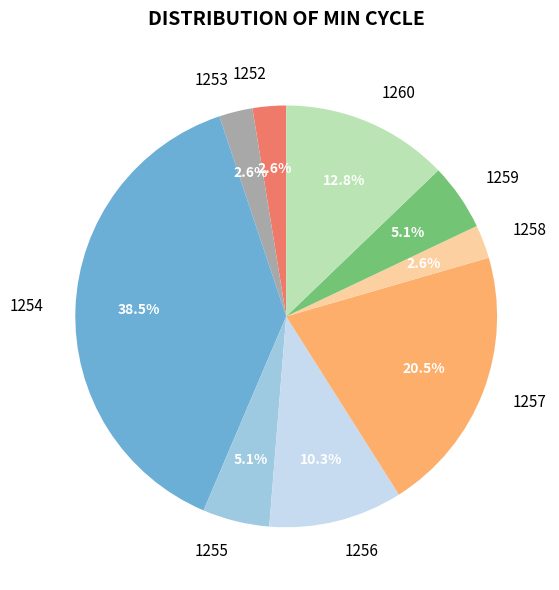

To the nearest percent, what is the difference between the largest and smallest slice percentages?

36%